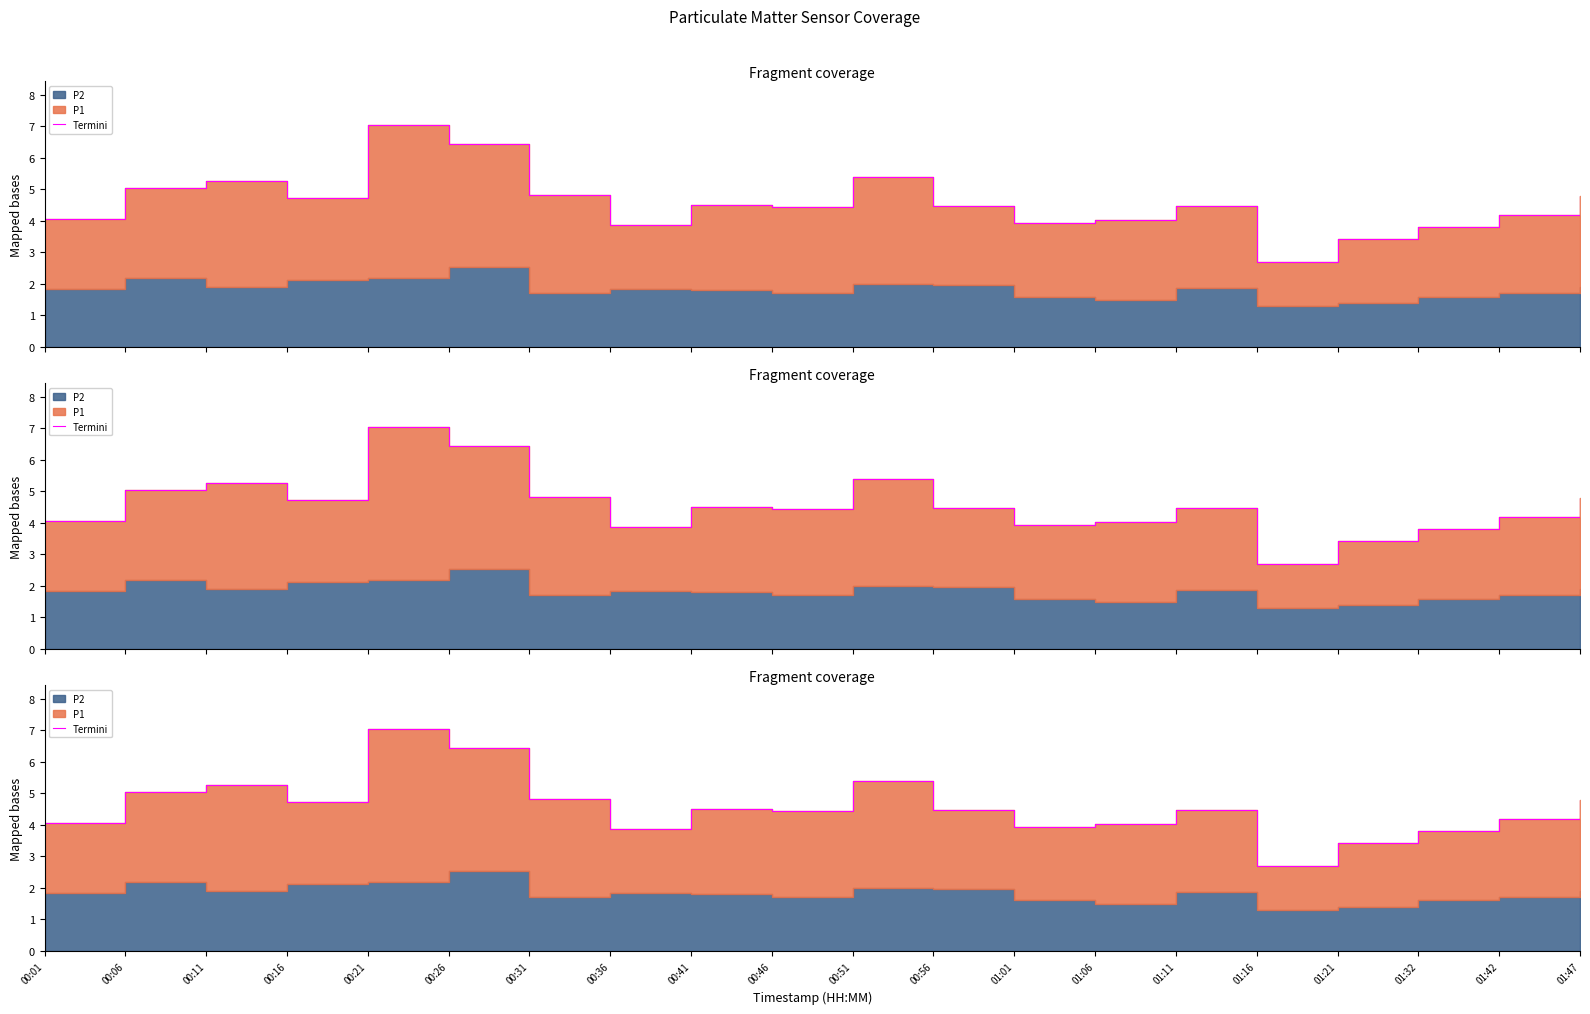

What is the change in value from 00:01 to 01:42?

+0.1